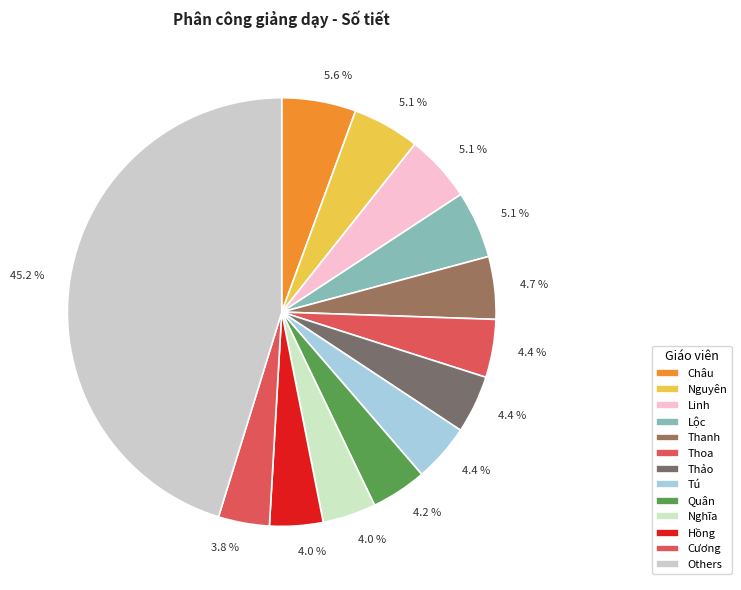

Count the number of slices in the pie.

13